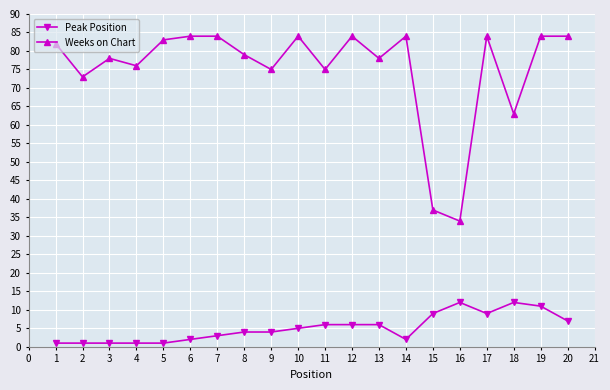

True or false: Weeks on Chart has a value of 46 at 14.

False